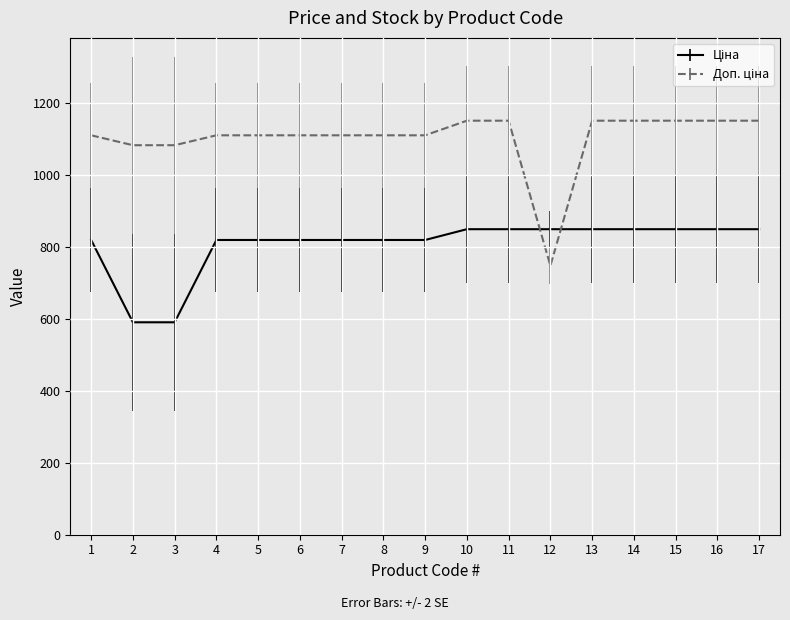

What is the smallest value displayed?

589.9